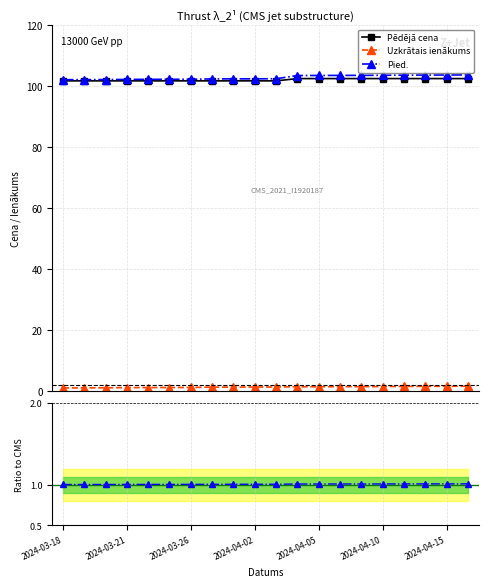

True or false: Pied. and Uzkrātais ienākums intersect in this chart.

False